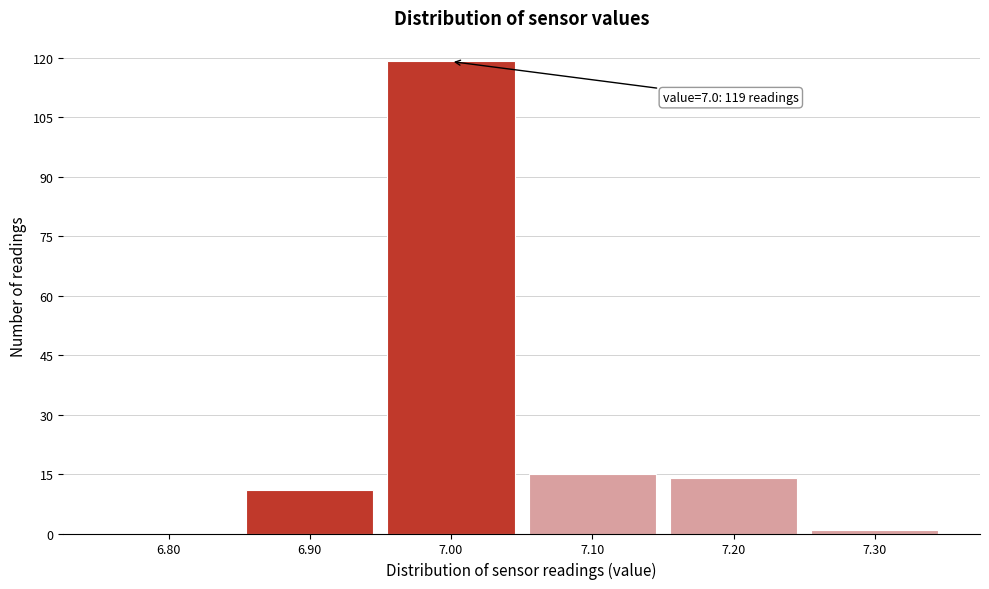

Reading right to left, what are all the values shown in this chart?

7.30=1	7.20=14	7.10=15	7.00=119	6.90=11	6.80=0